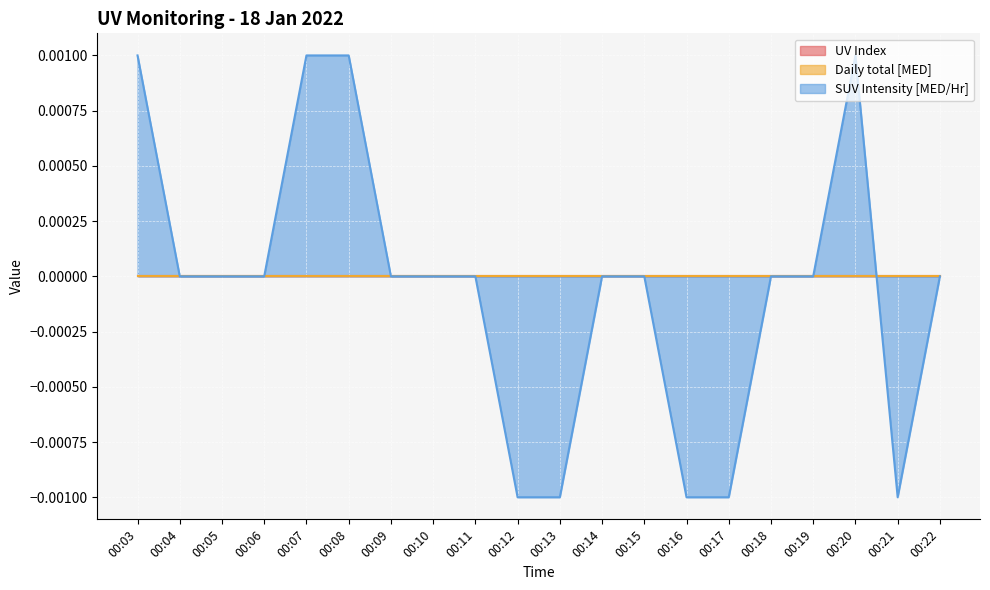

Count the number of data series in this chart.

3